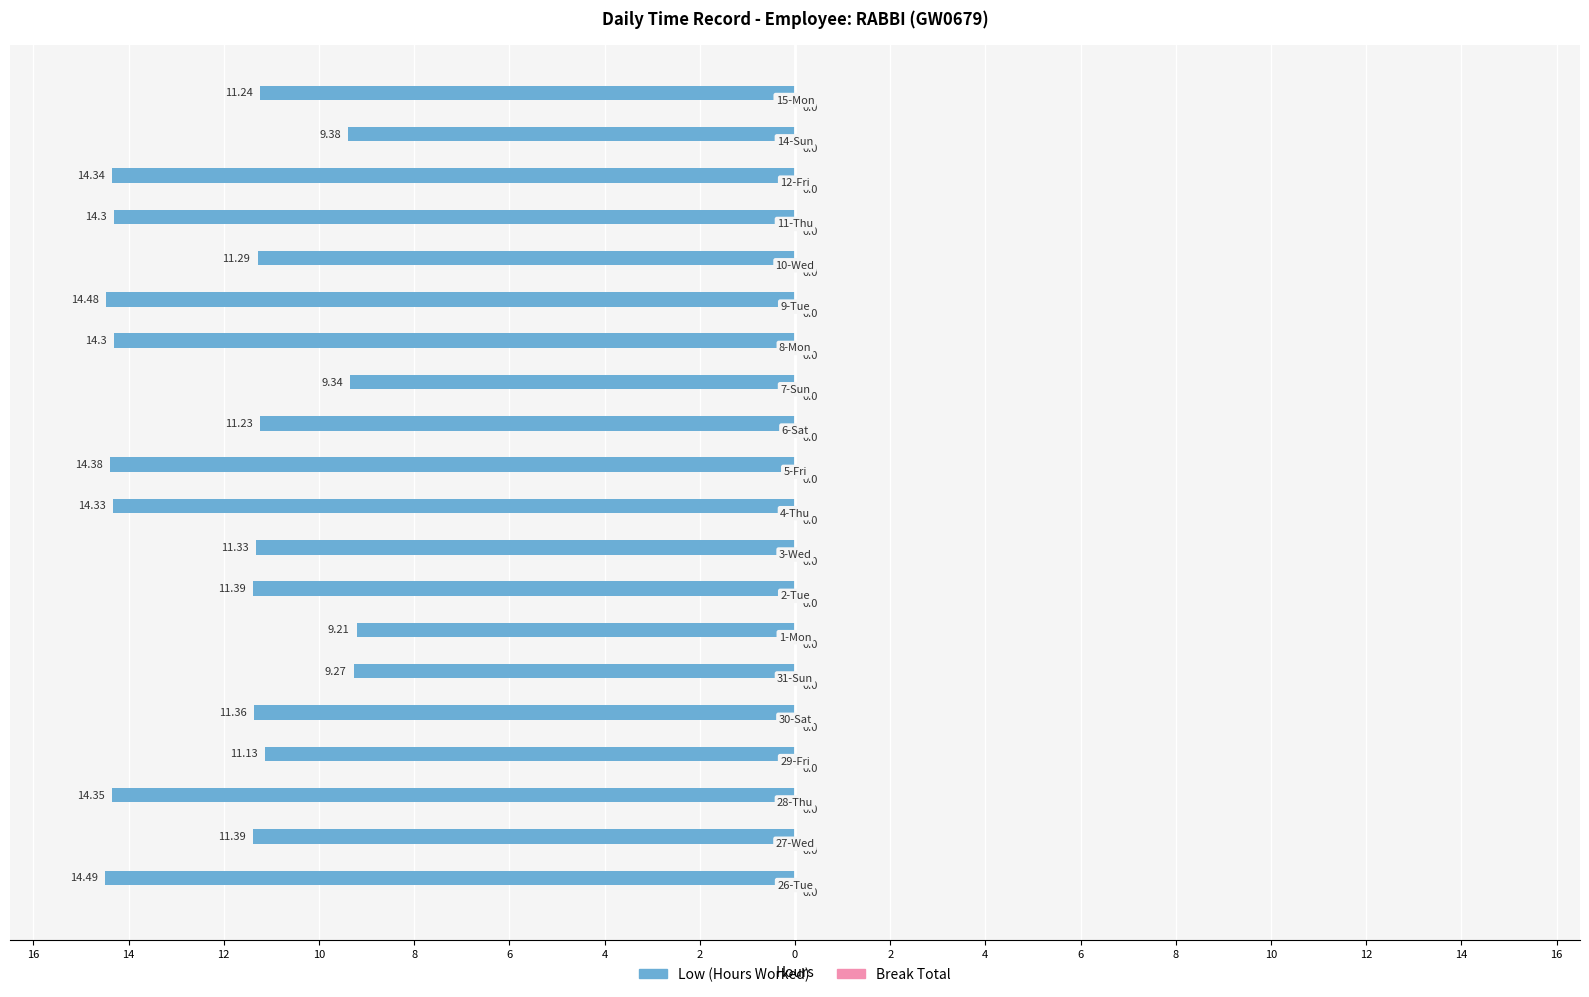

Are the bars horizontal?

Yes